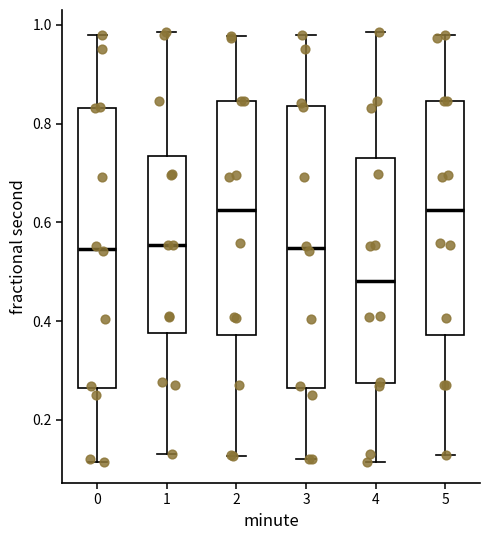

Reading left to right, read every box against the y-axis: the position of its median line, the range the box covers, and the ends of its whiskers. The values are not printed on the chart, so give them approximately, as read against the axis.

0: median 0.54, box 0.26 to 0.84, whiskers 0.12 to 0.98
1: median 0.56, box 0.38 to 0.74, whiskers 0.14 to 0.98
2: median 0.62, box 0.38 to 0.84, whiskers 0.12 to 0.98
3: median 0.54, box 0.26 to 0.84, whiskers 0.12 to 0.98
4: median 0.48, box 0.28 to 0.74, whiskers 0.12 to 0.98
5: median 0.62, box 0.38 to 0.84, whiskers 0.12 to 0.98